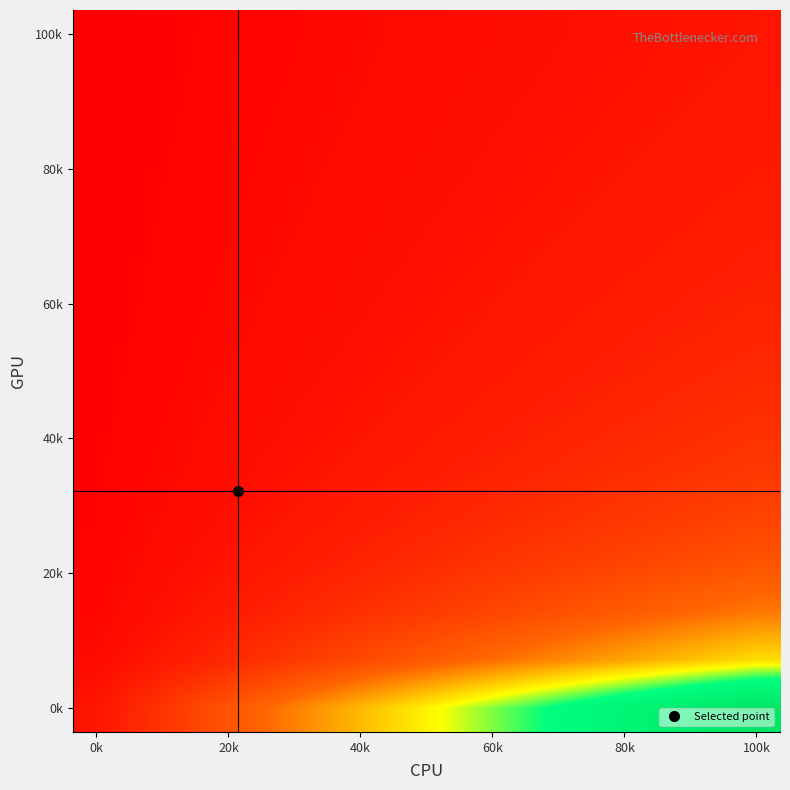

At how many categories does at least one series exceed 6?

9